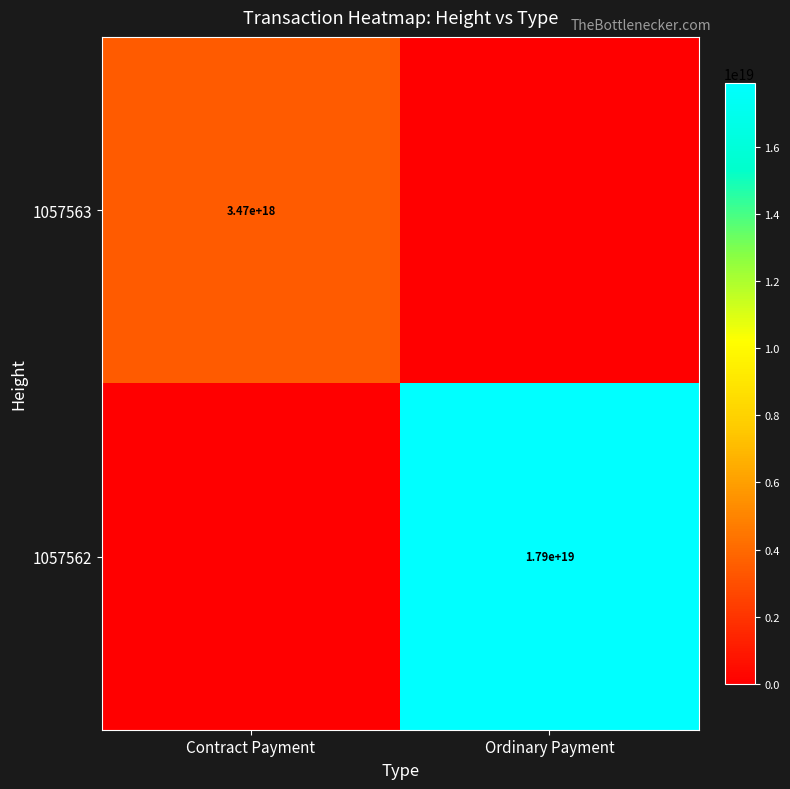

The 1057562 series shows 17900000000000000000 at Ordinary Payment. True or false?

True